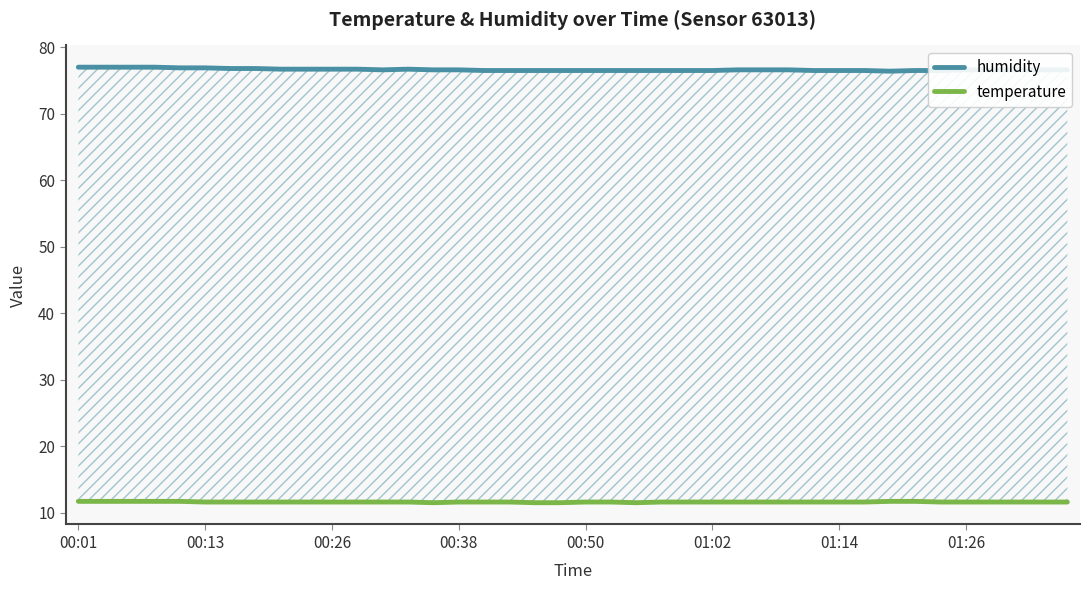

How many lines are shown in the chart?

2